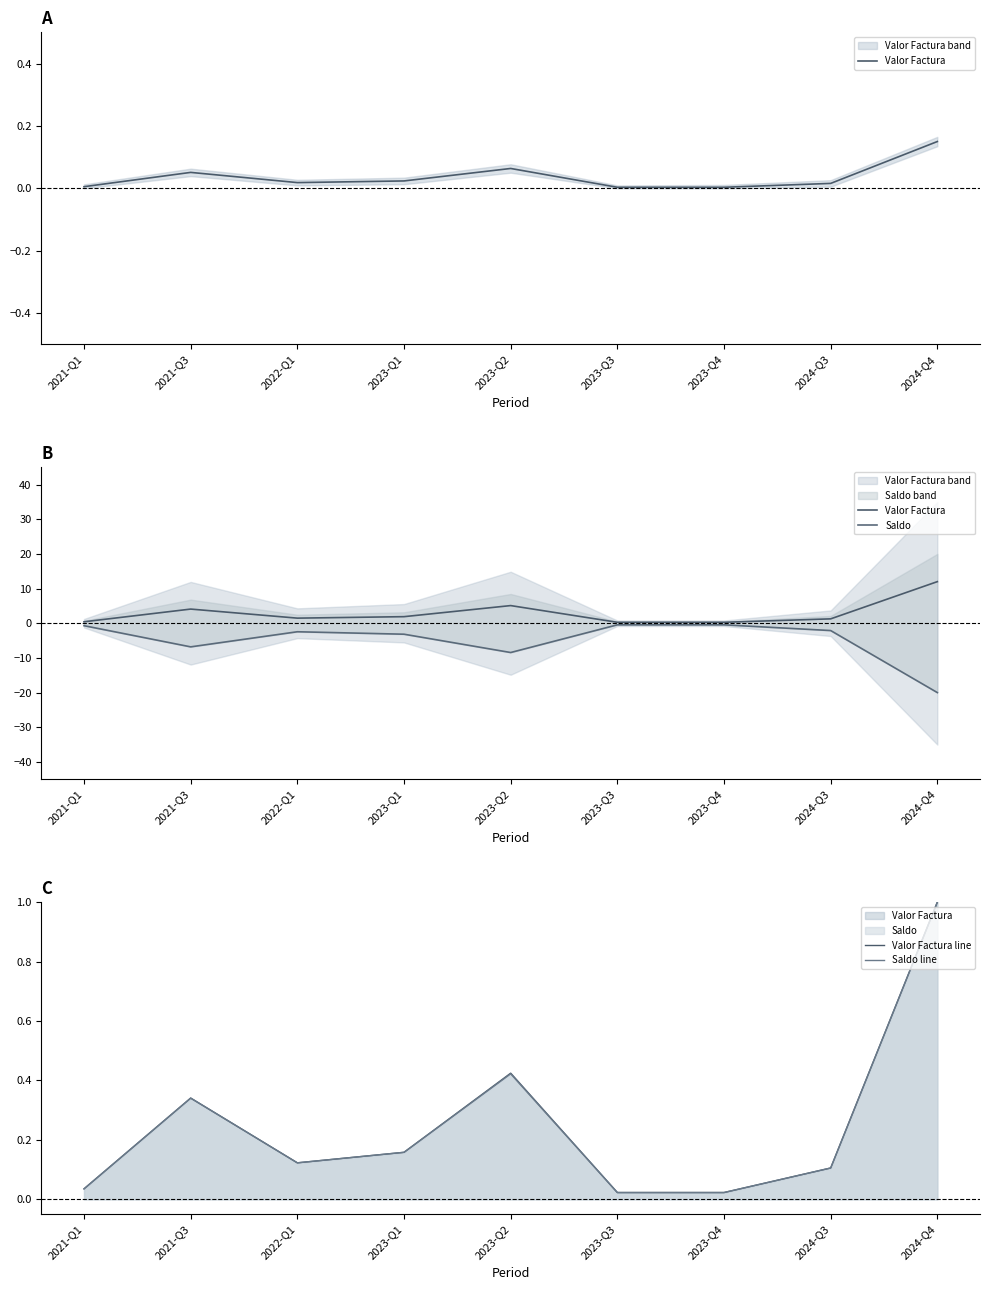

Is the value of Saldo at 2024-Q4 greater than the value of Valor Factura at 2023-Q2?

No